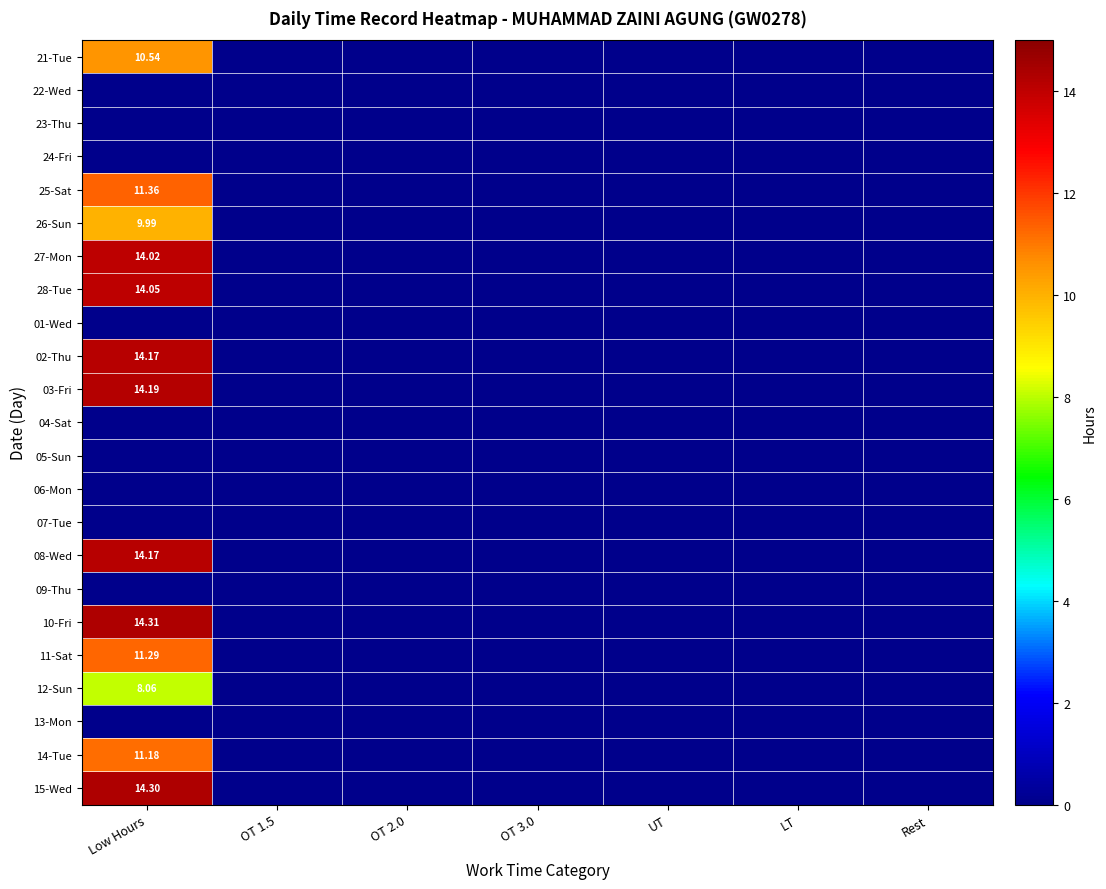

Rank the series by their maximum value, from lowest to highest.

22-Wed, 23-Thu, 24-Fri, 01-Wed, 04-Sat, 05-Sun, 06-Mon, 07-Tue, 09-Thu, 13-Mon, 12-Sun, 26-Sun, 21-Tue, 14-Tue, 11-Sat, 25-Sat, 27-Mon, 28-Tue, 02-Thu, 08-Wed, 03-Fri, 15-Wed, 10-Fri